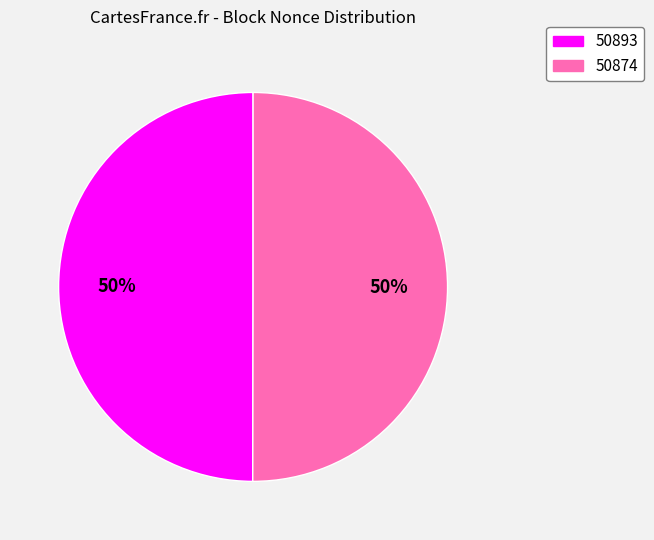

Approximately how many times larger is the value at 50893 compared to 50874?

1.0